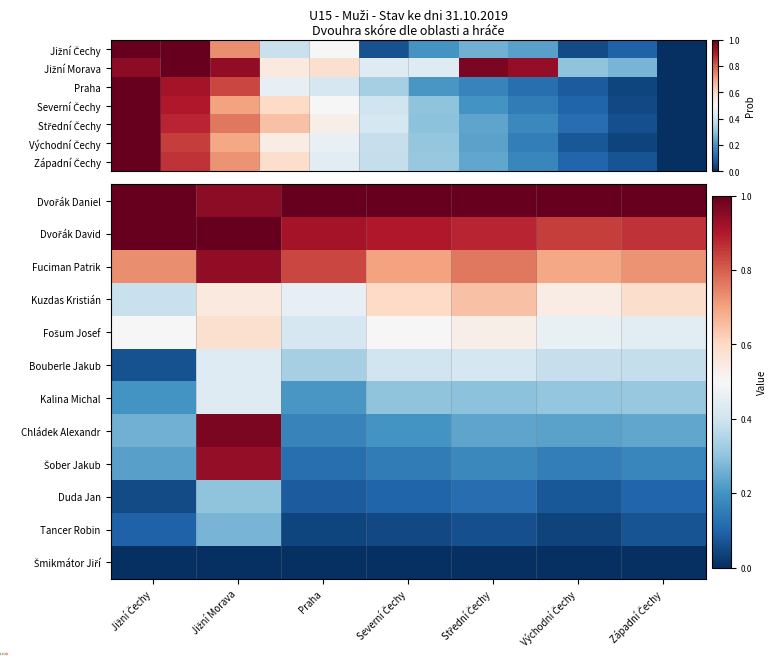

At how many categories does at least one series exceed 0?

7